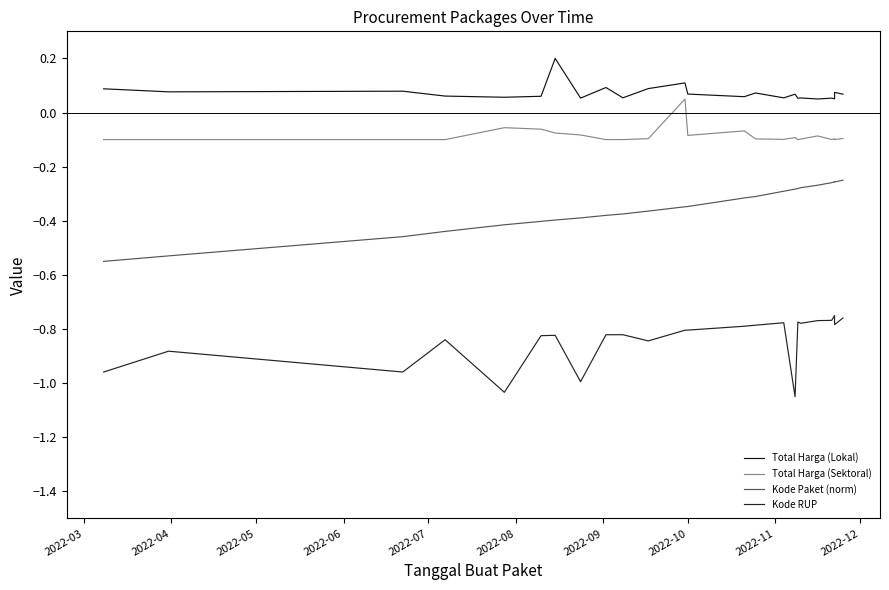

Does the chart have visible grid lines?

No